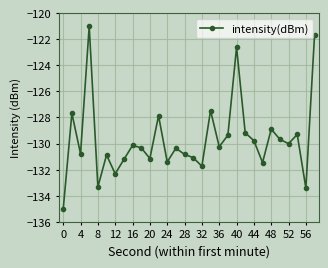

What is the value of the 27th point from the left?

-130.0